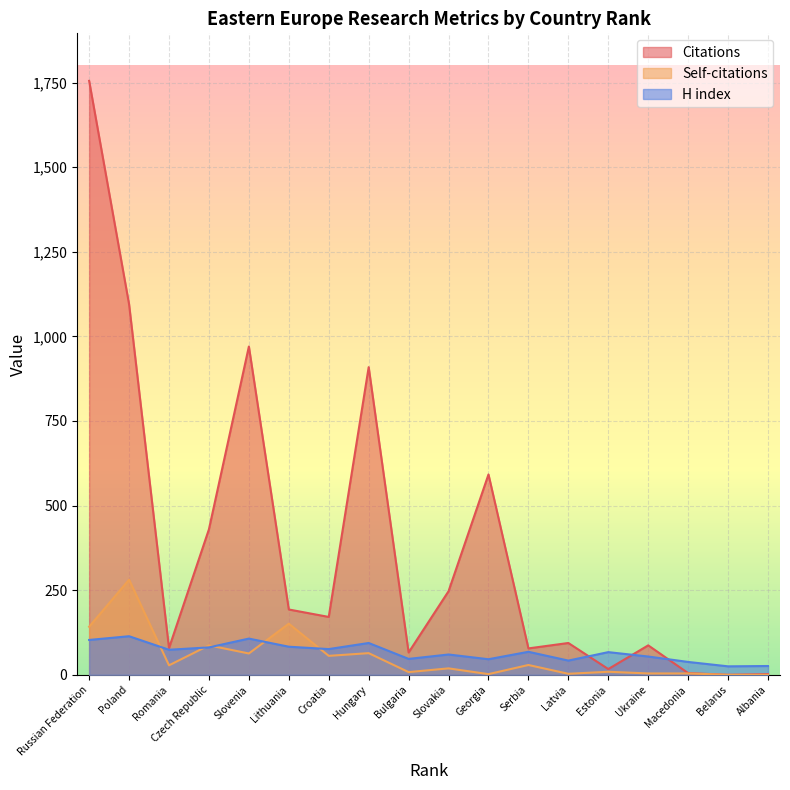

Which series has the widest spread of values?

Citations